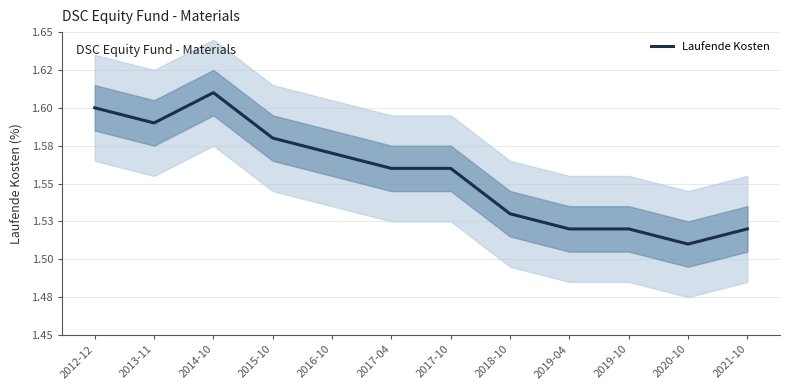

True or false: the data shows 2.7 at 2013-11.

False